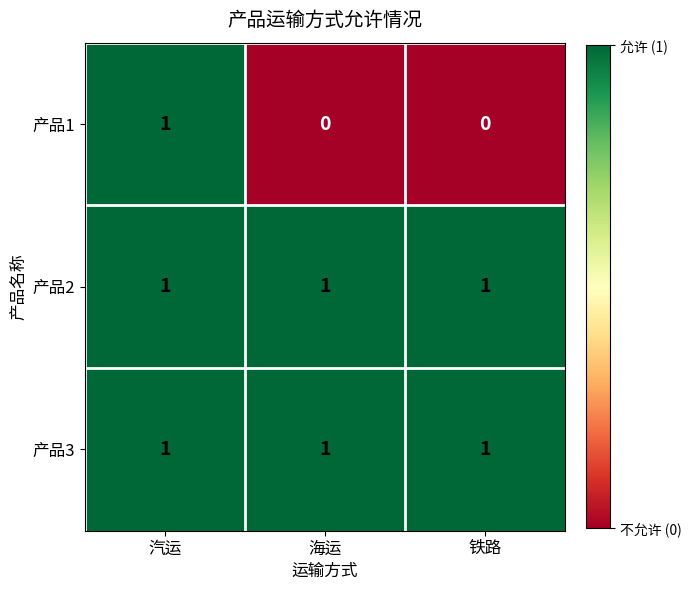

What is the sum of all 产品3 values?

3